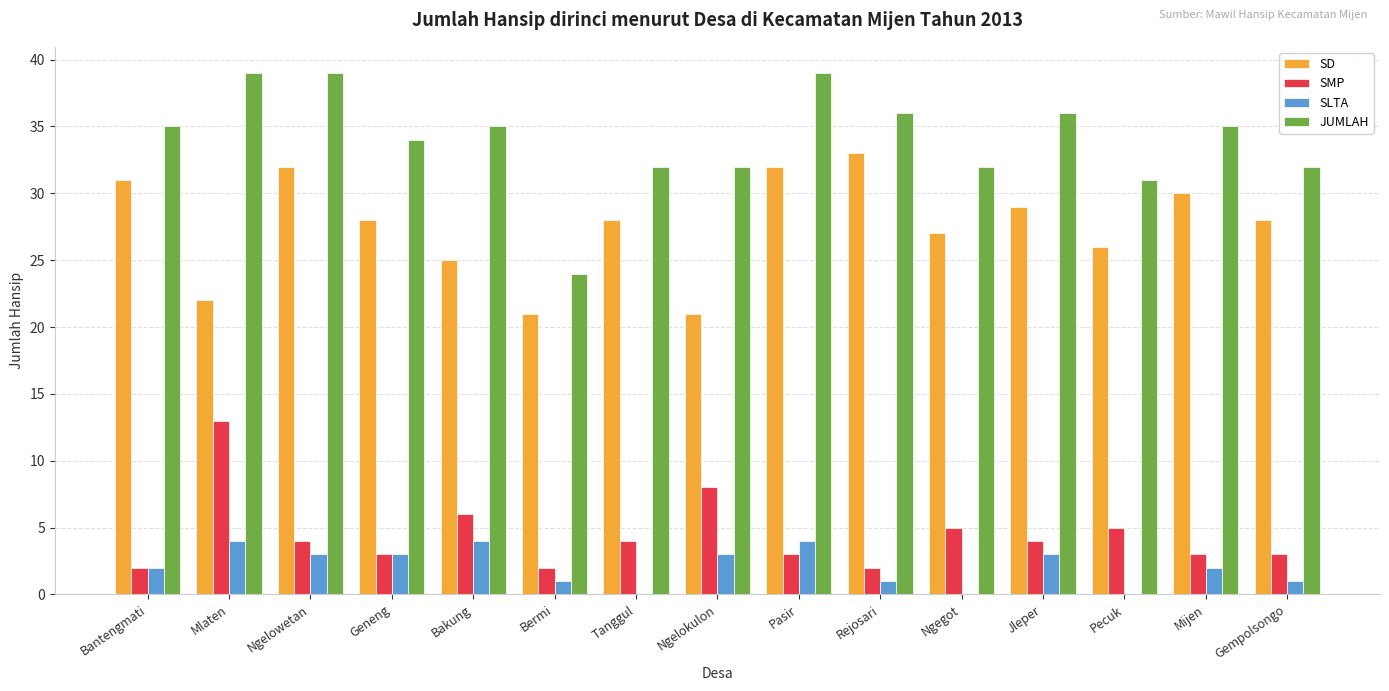

Count the number of data series in this chart.

4